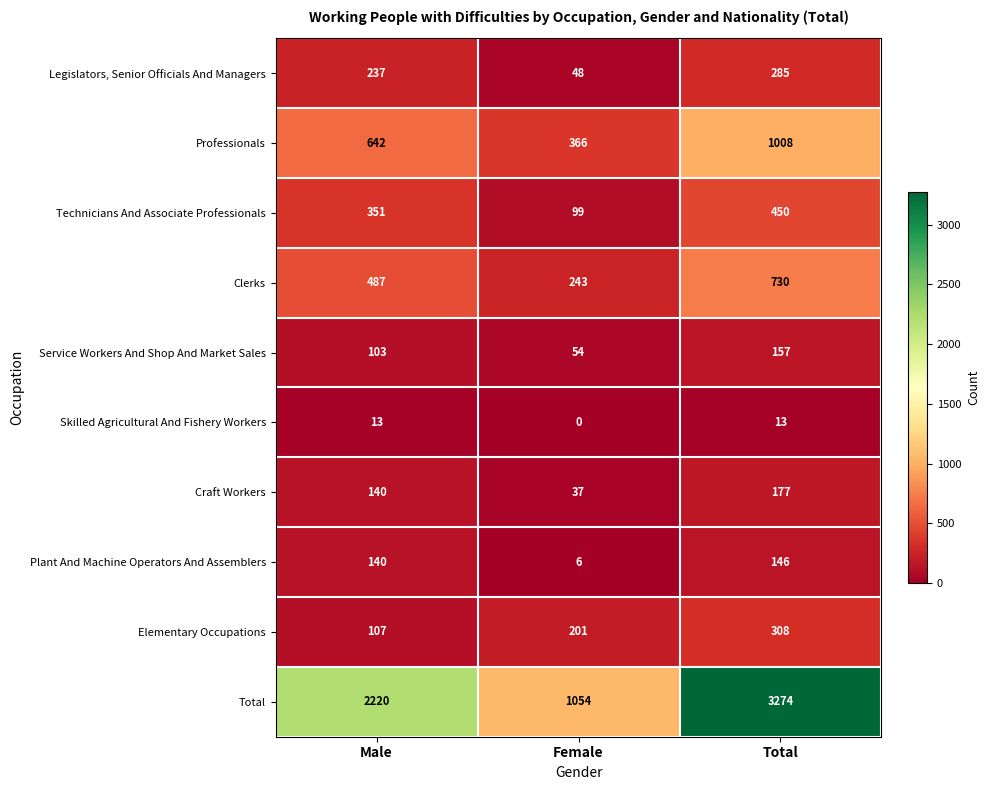

At which label does Service Workers And Shop And Market Sales reach its minimum?

Female